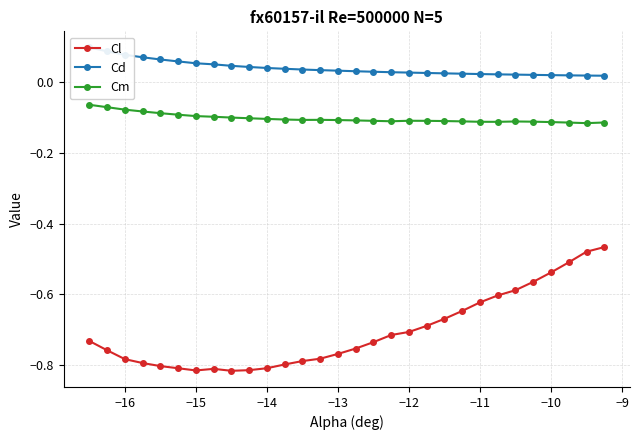

True or false: Cm and Cl intersect in this chart.

False